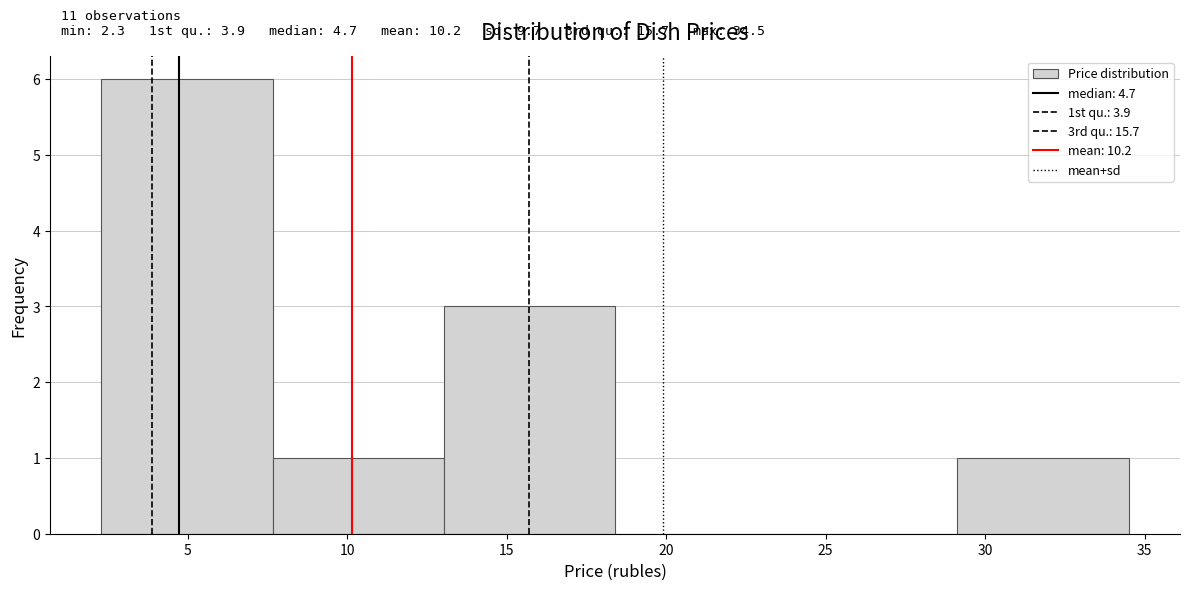

Which range on the x-axis has the tallest bar?

2.5 to 7.5